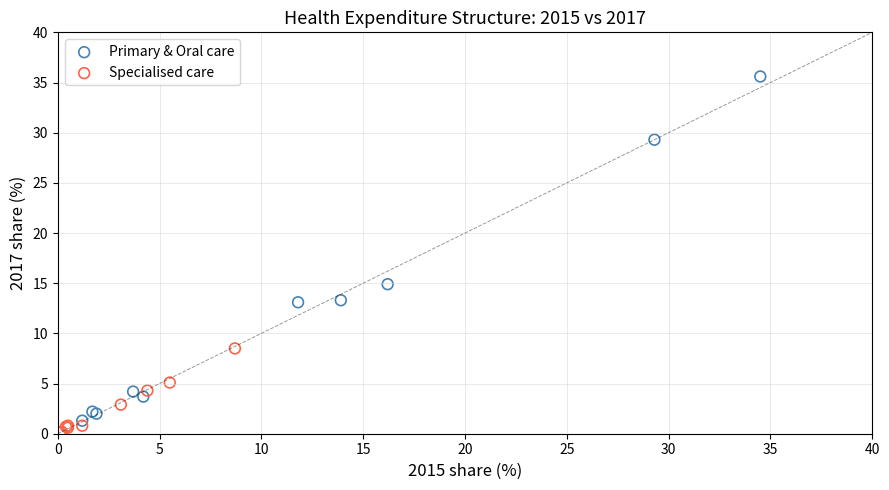

Which series contains the lowest Y value?

Specialised care